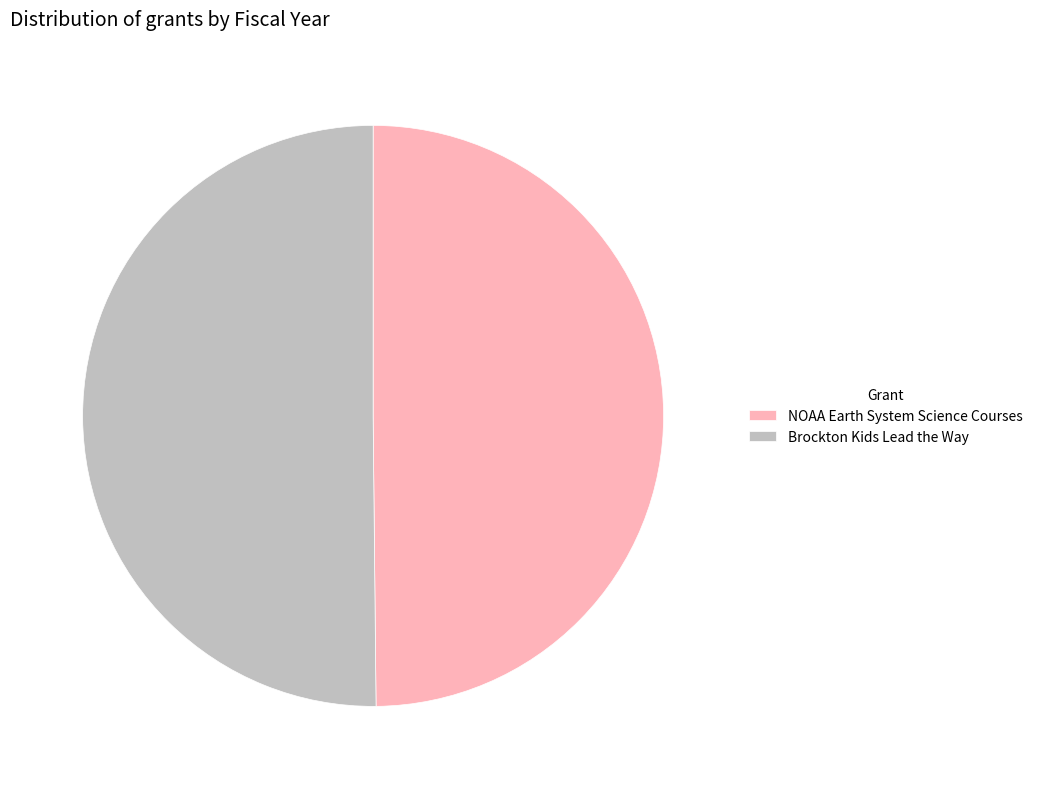

Approximately how many times larger is the value at Brockton Kids Lead the Way compared to NOAA Earth System Science Courses?

1.0